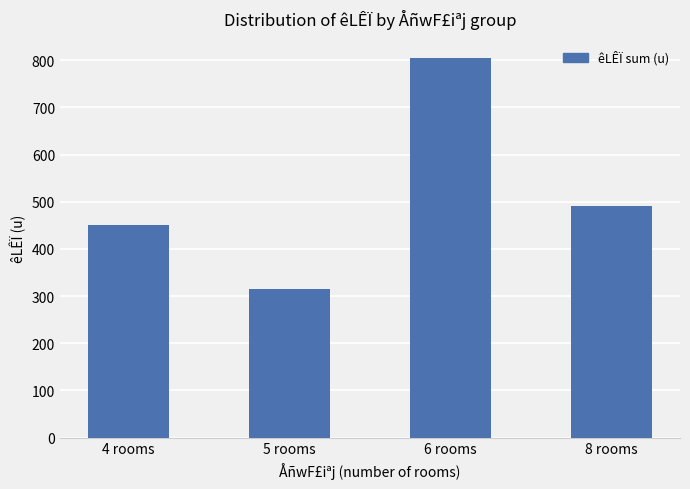

Reading left to right, list all the values displayed in this chart.

4 rooms=450	5 rooms=315	6 rooms=805	8 rooms=490